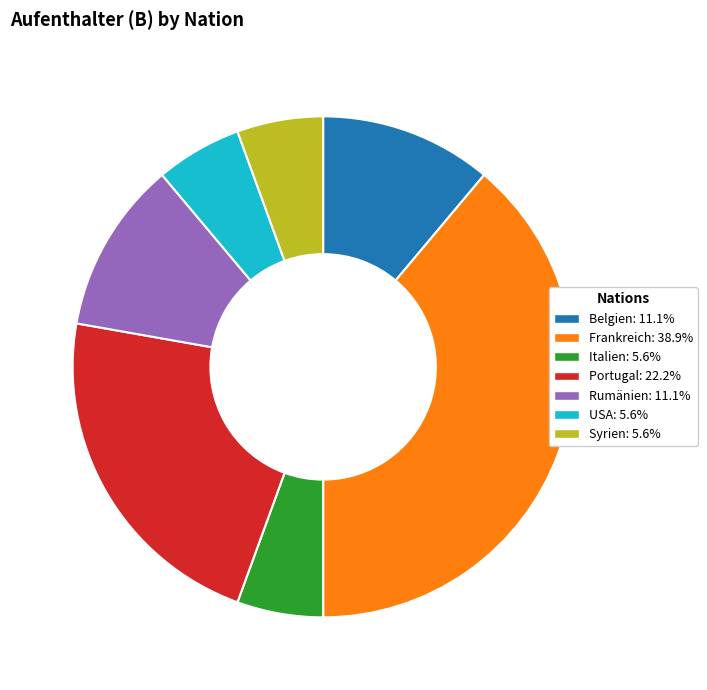

Is the sum of Portugal and Frankreich greater than half?

Yes